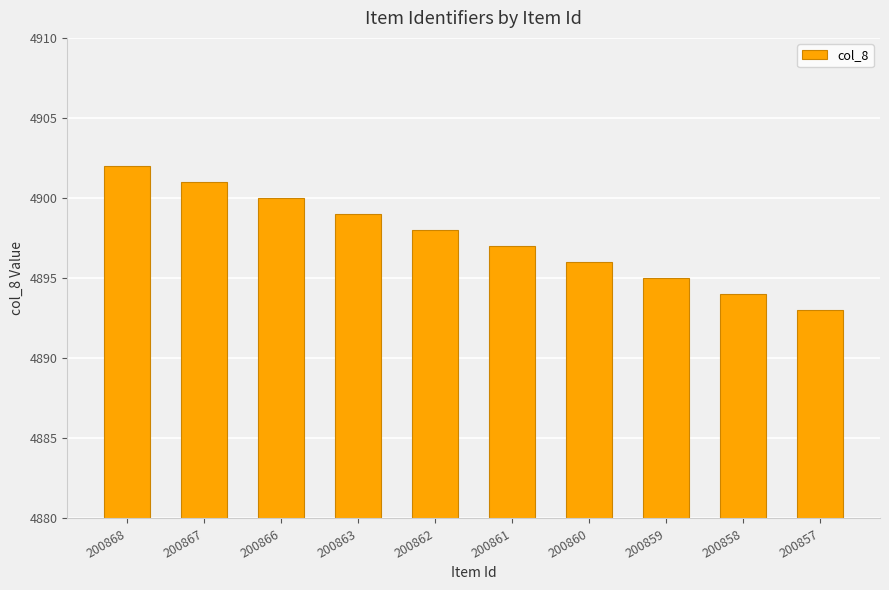

What is the average value?

4898